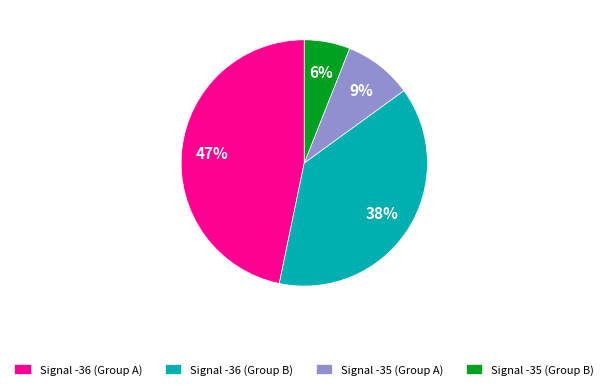

Is there any slice that represents more than half of the pie?

No